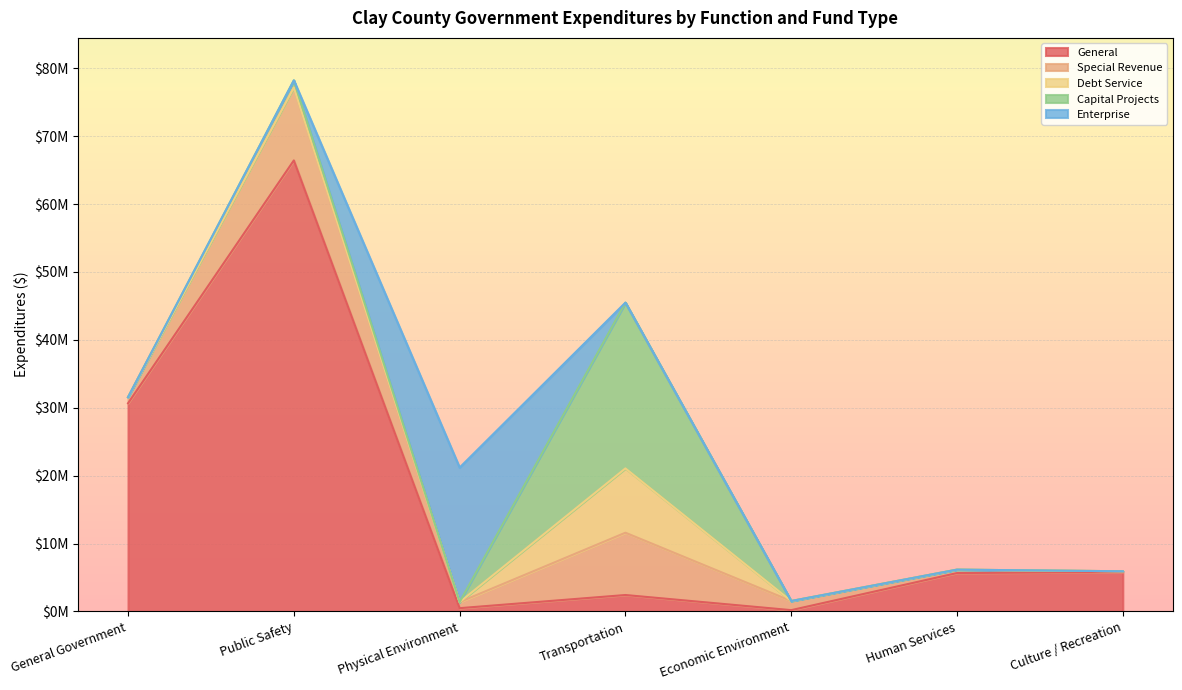

What is the label of the 1st point from the right?

Culture / Recreation